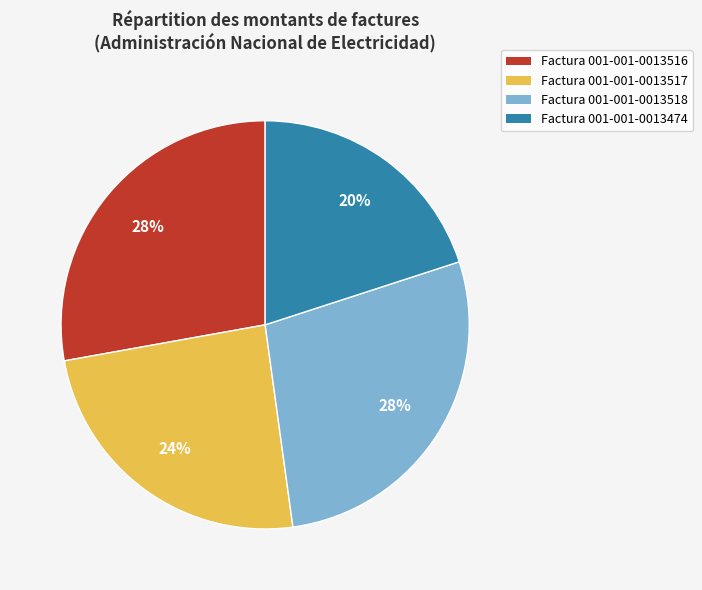

Does any single category account for the majority?

No